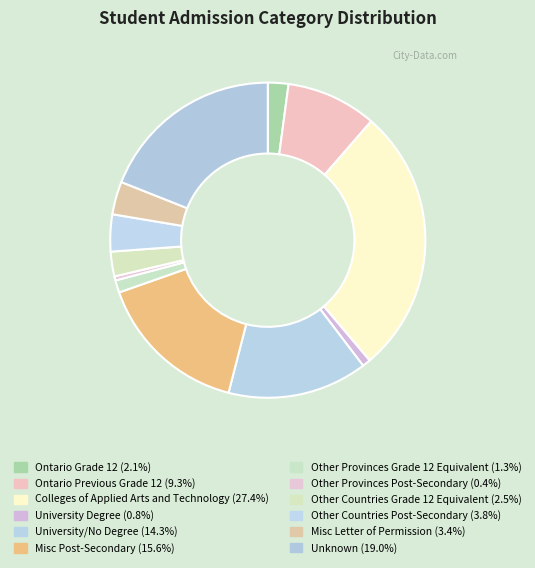

Is it true that Colleges of Applied Arts and Technology is 27% of the pie?

True